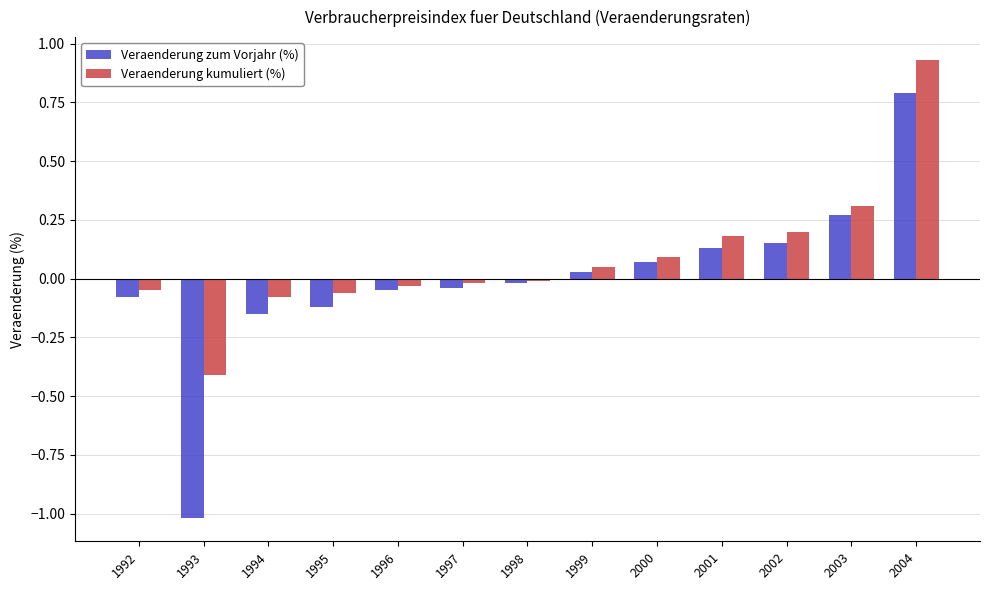

Which category has the highest value in the Veraenderung kumuliert (%) series?

2004